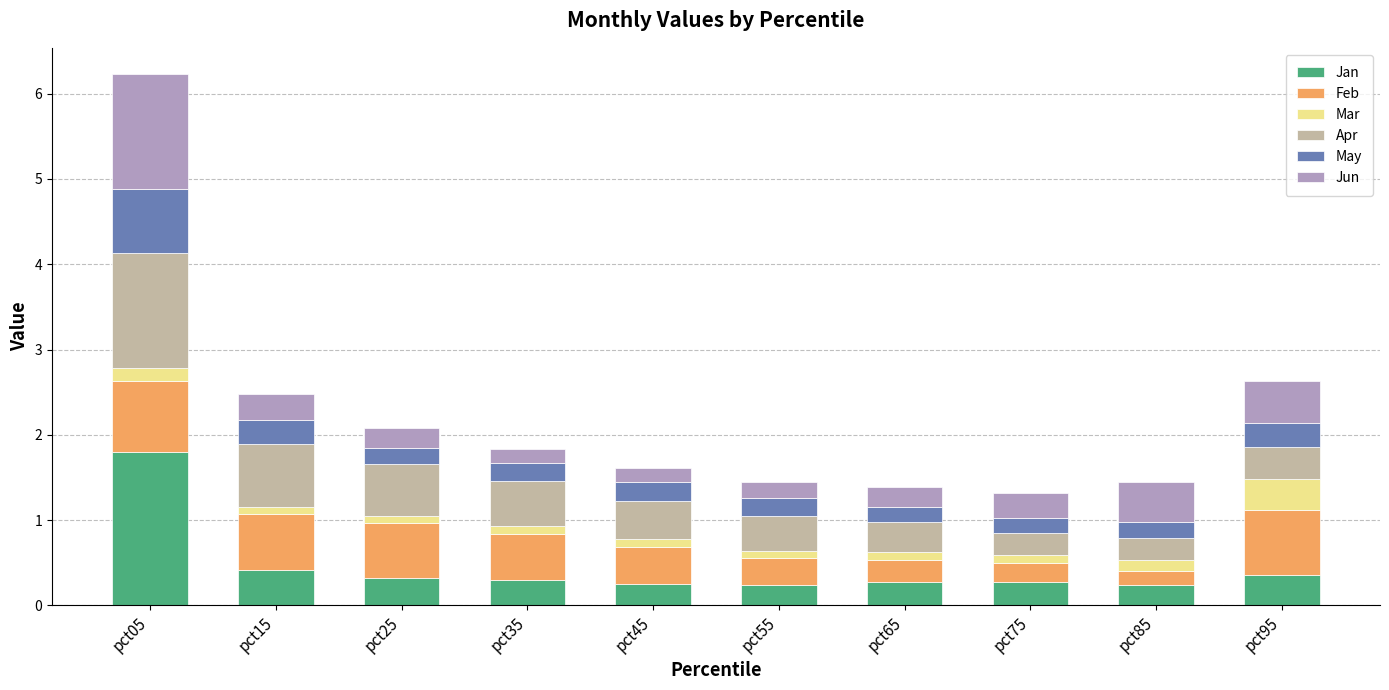

What is the maximum value for Jan?

1.8